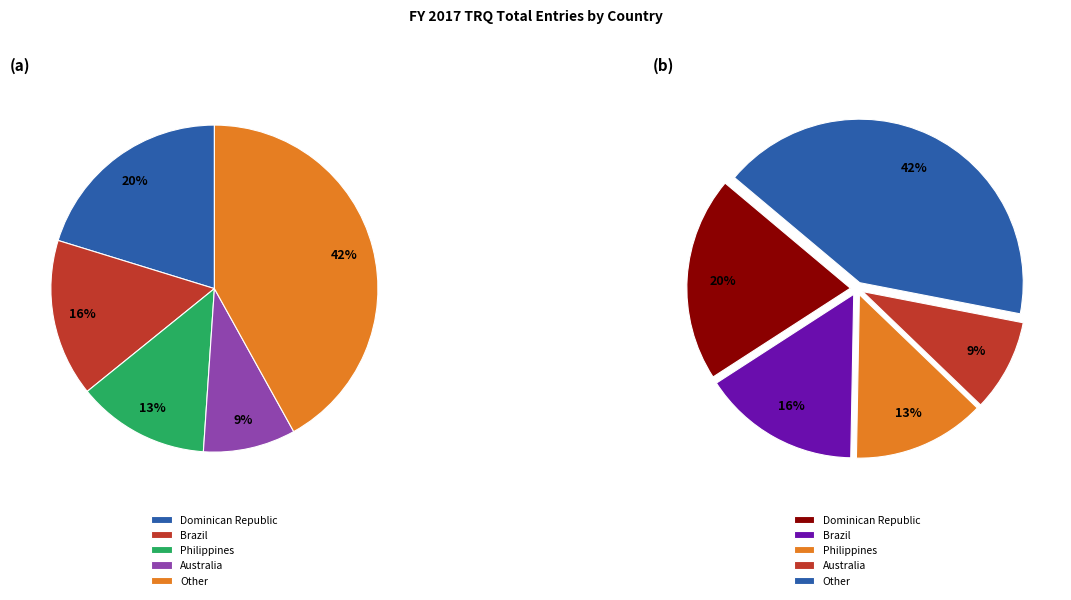

The Dominican Republic slice represents 10% of the pie. True or false?

False